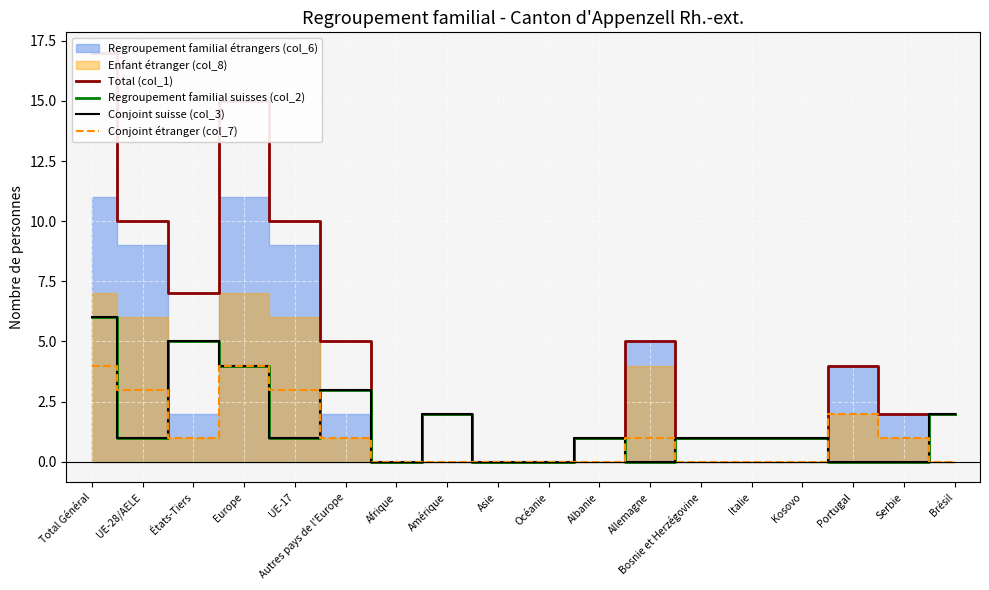

Where does the Regroupement familial suisses (col_2) series first go above 1?

Total Général